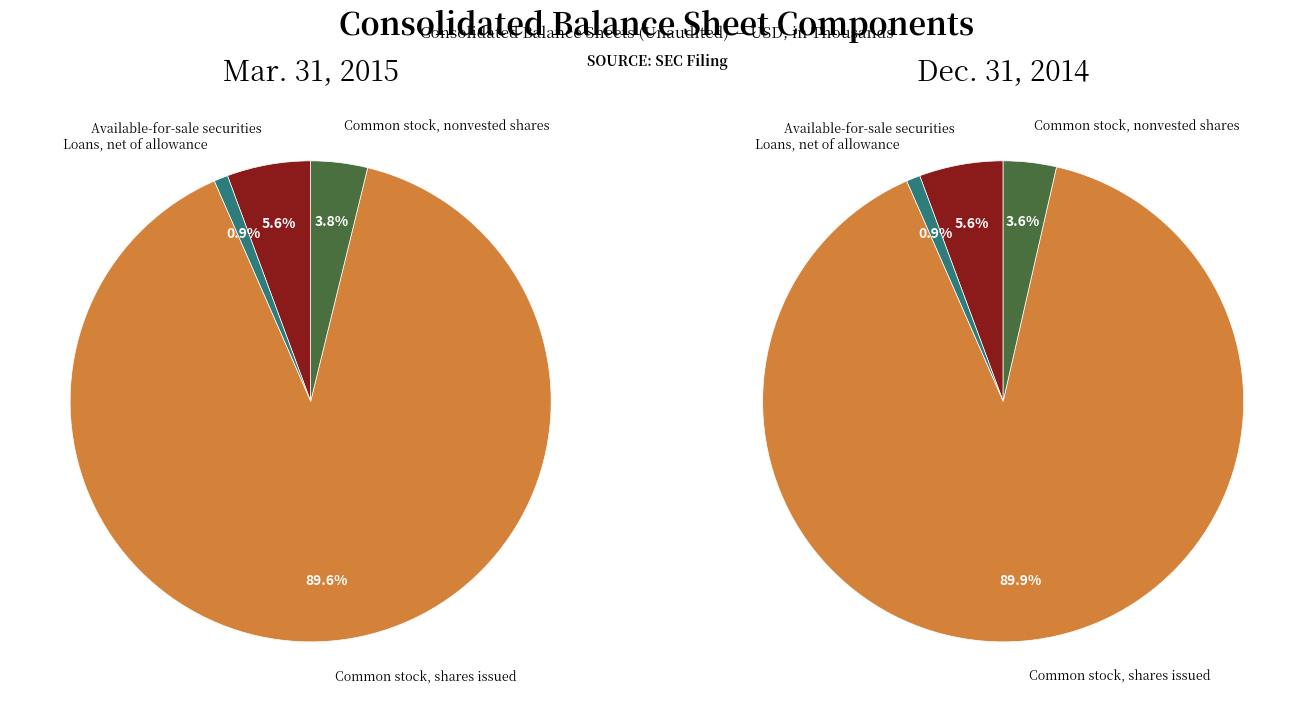

Between Mar. 31, 2015 and Dec. 31, 2014, which series saw the biggest shift?

Common stock, shares issued